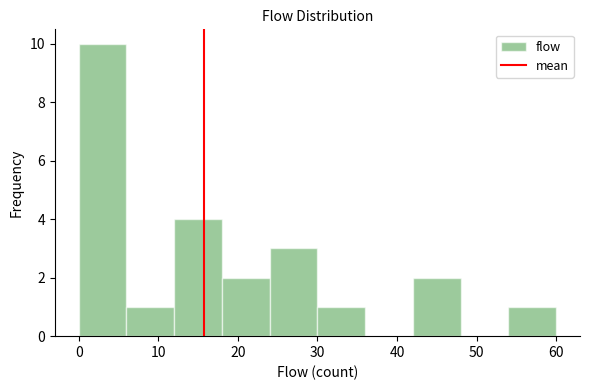

How tall is the bar that spans 54 to 60 on the x-axis? The values are not printed on the chart, so give them approximately, as read against the axis.

1